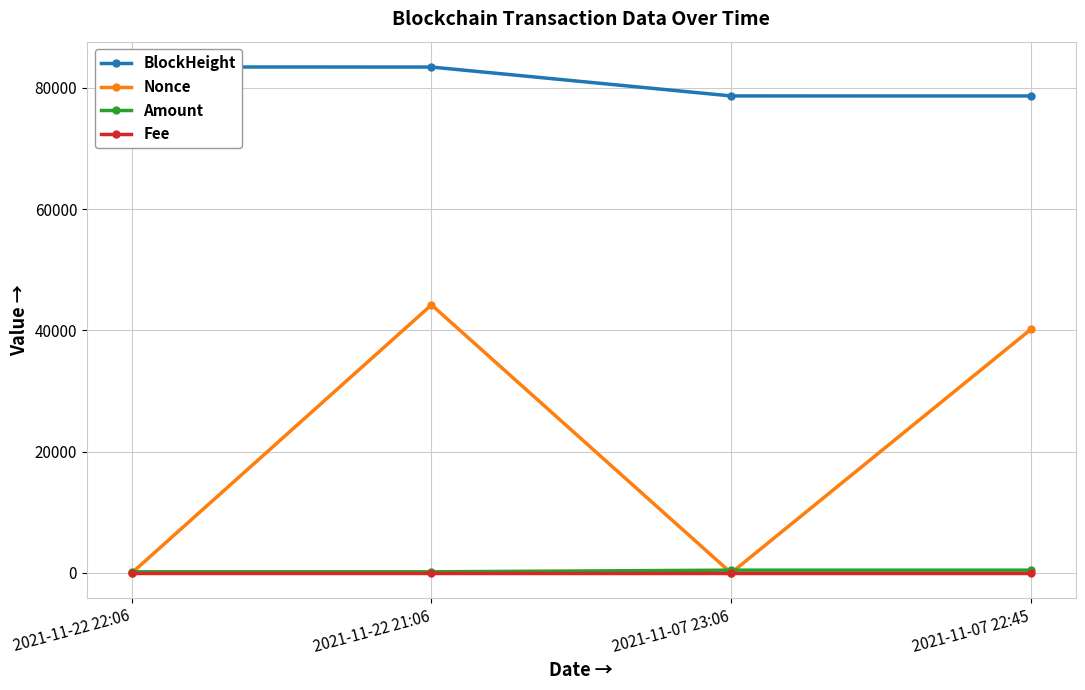

At which category does the chart reach its peak across all series?

2021-11-22 22:06